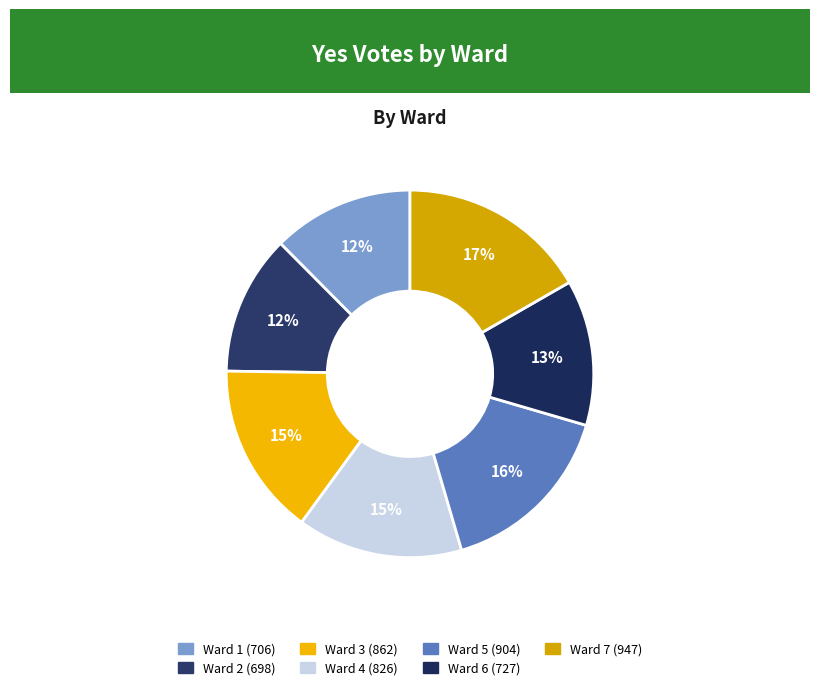

True or false: Ward 7 accounts for 12% of the total.

False